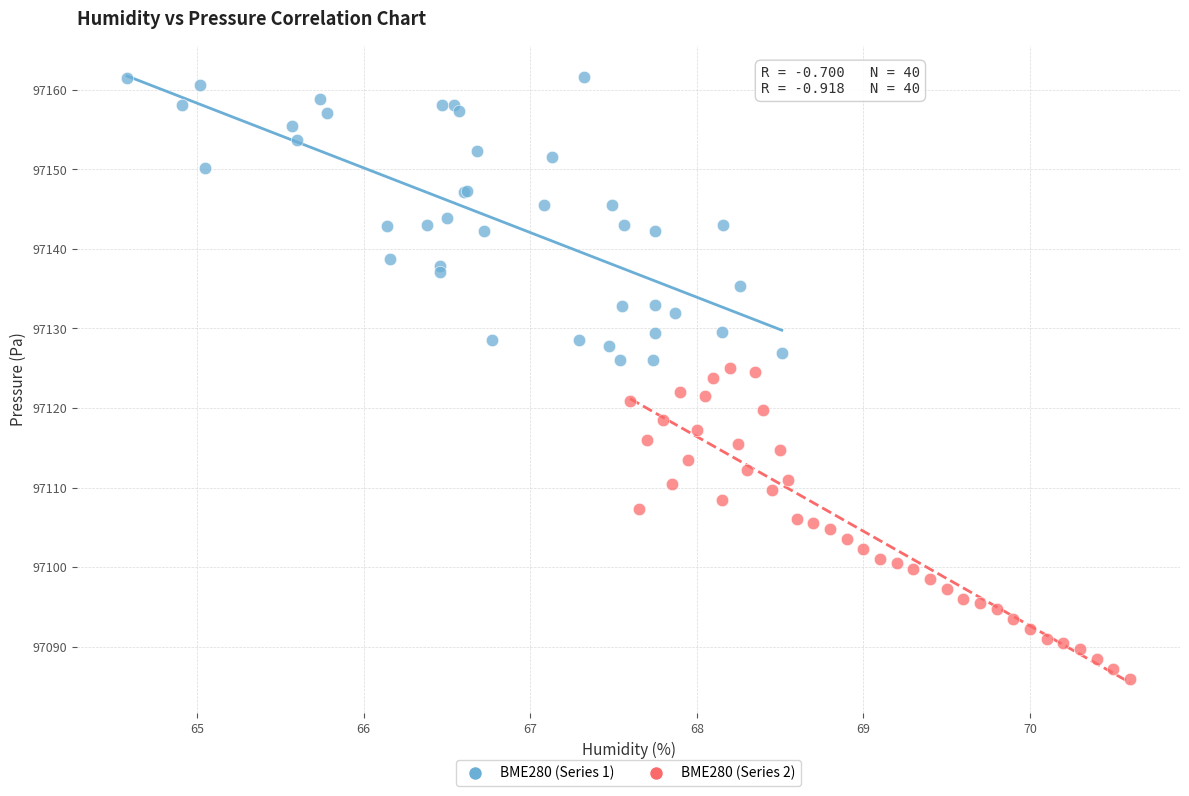

What are all the series names shown in the legend?

BME280 (Series 1), BME280 (Series 2)